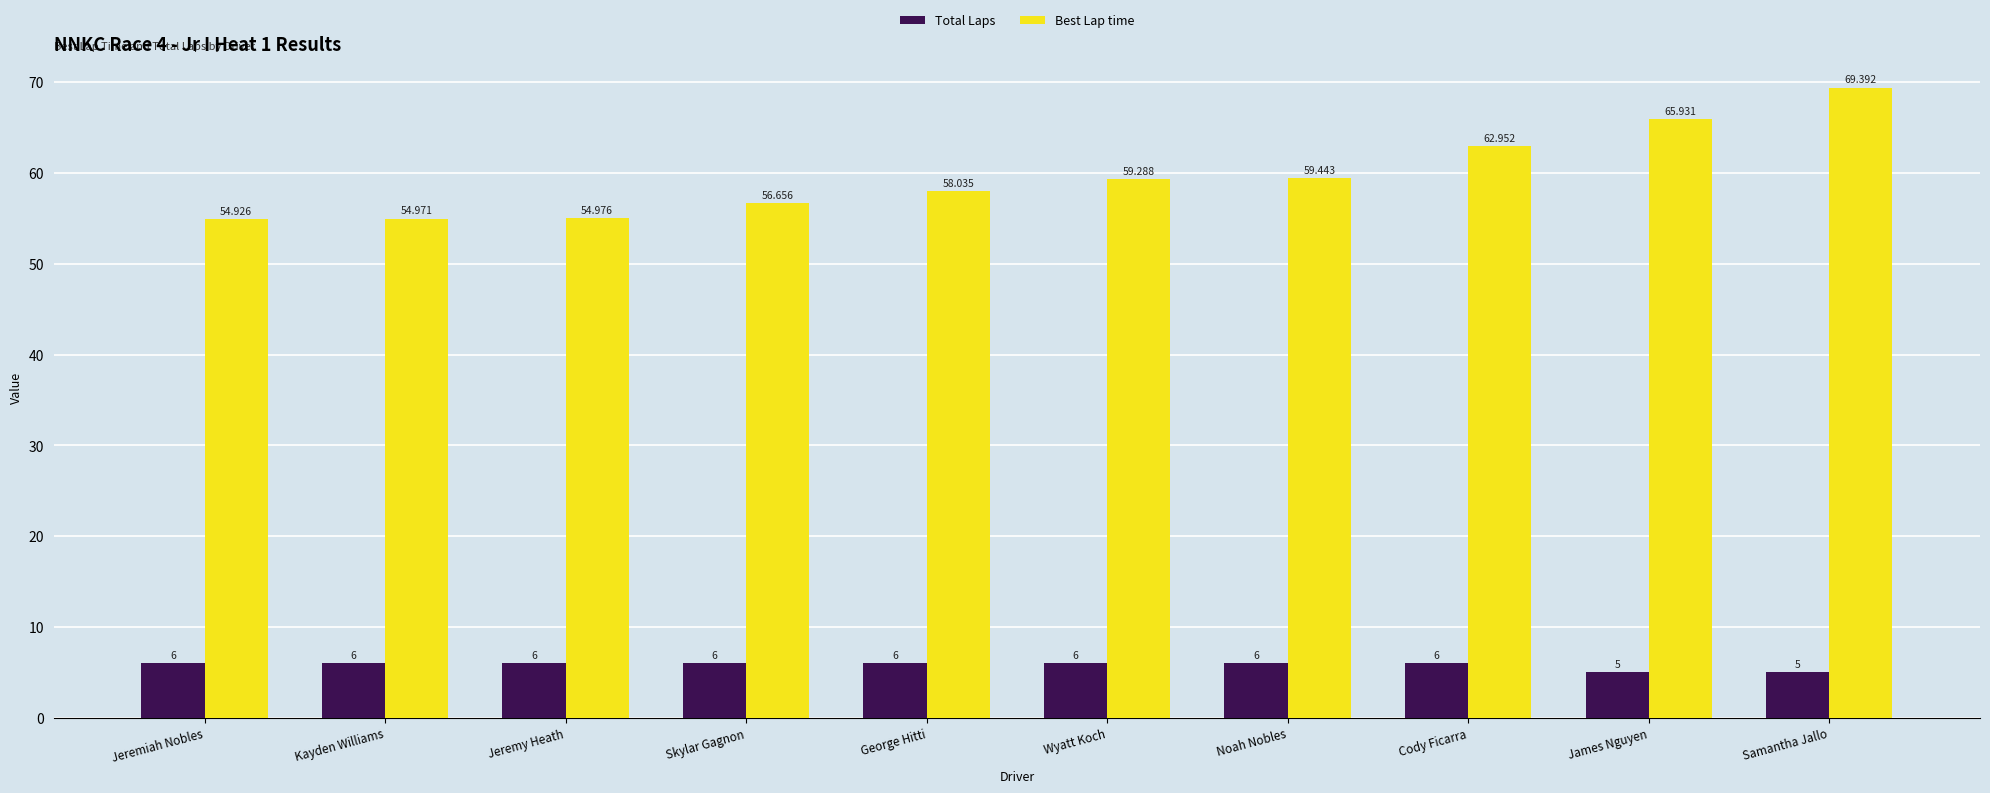

What is the difference between the Best Lap time values at Cody Ficarra and Kayden Williams?

8.0